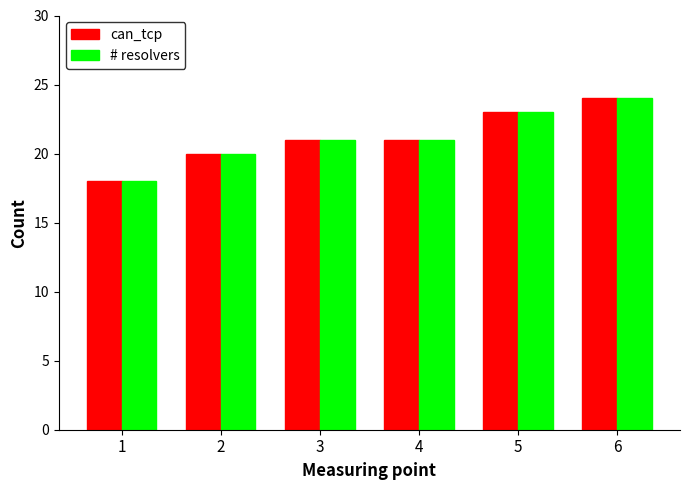

Reading right to left, list all the values displayed in this chart.

can_tcp: 6=24	5=23	4=21	3=21	2=20	1=18
# resolvers: 6=24	5=23	4=21	3=21	2=20	1=18